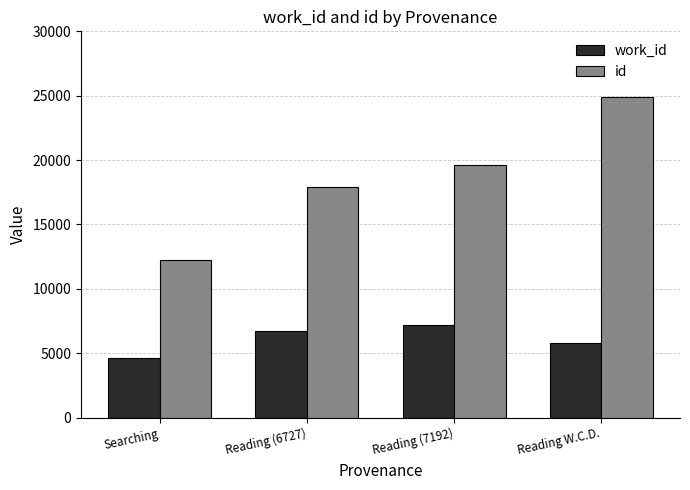

What is the label of the 4th bar from the left?

Reading W.C.D.